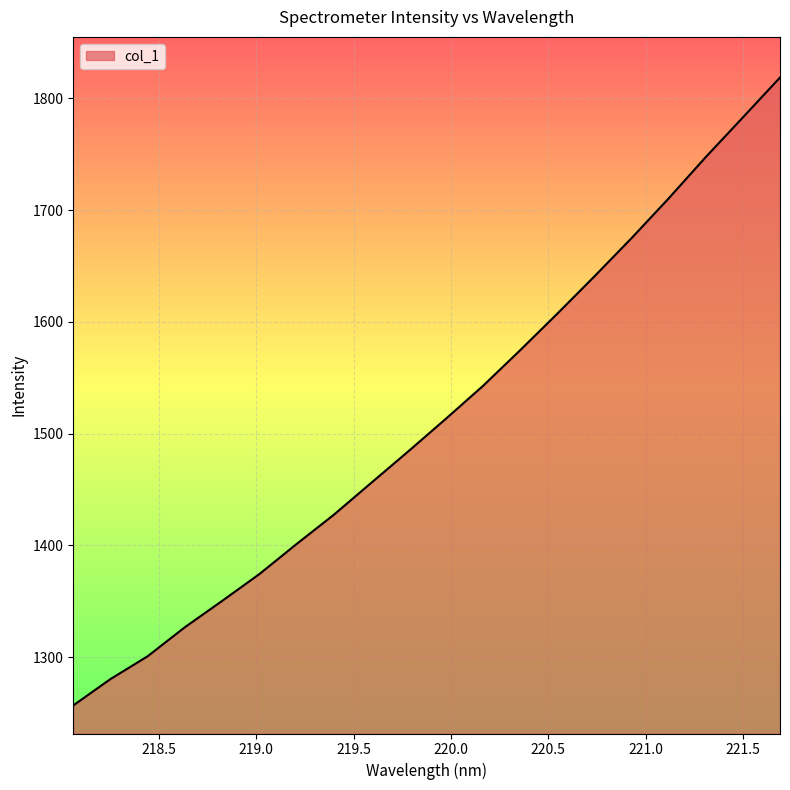

What is the minimum value shown in the chart?

1256.8